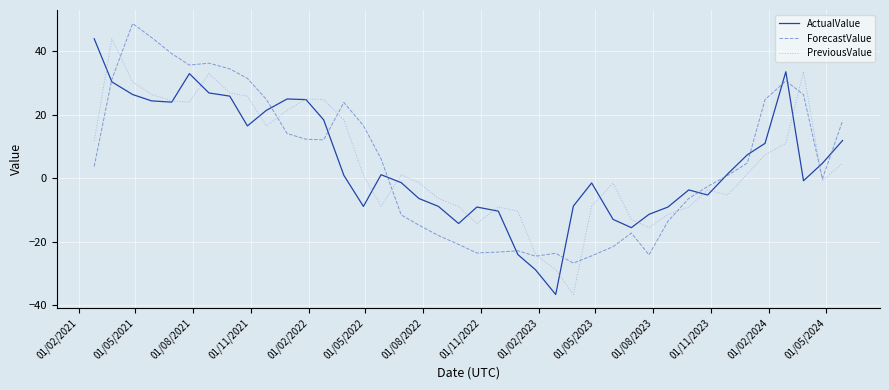

What is the maximum value shown in the chart?

48.8